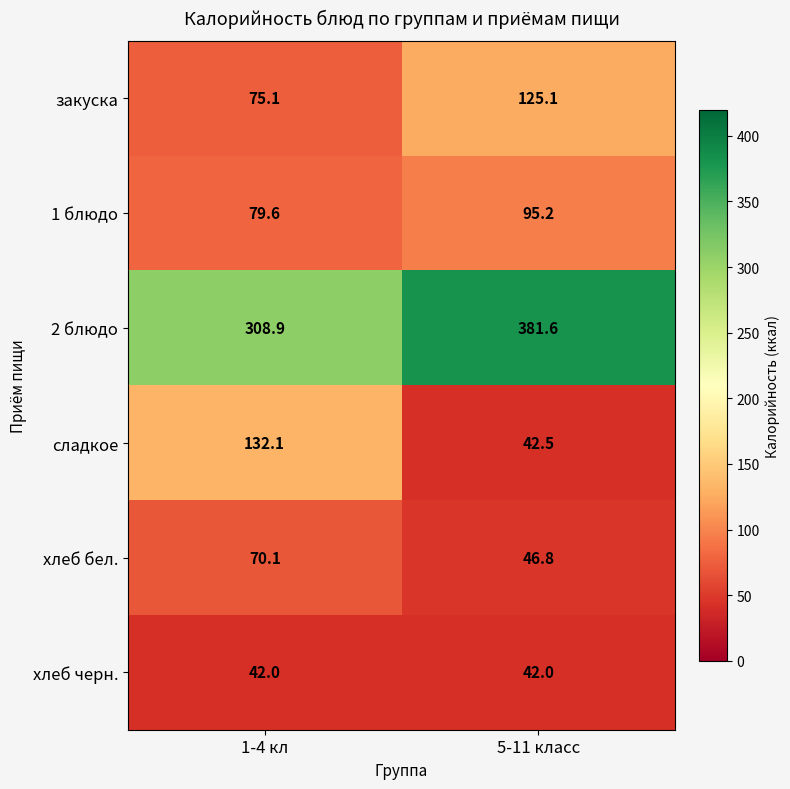

Which series has the largest total across all categories?

2 блюдо